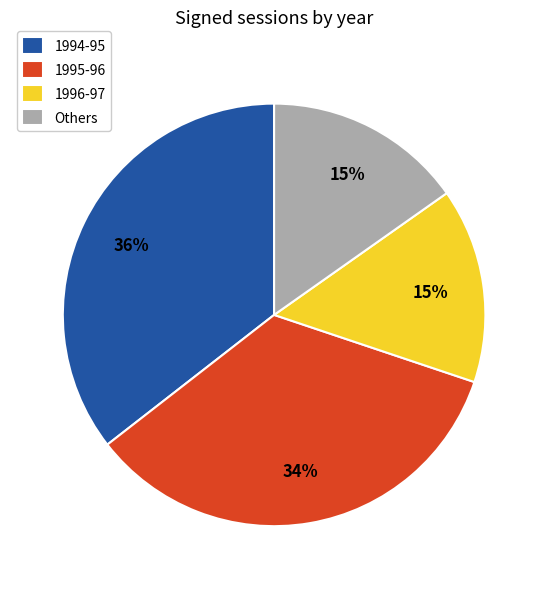

Between Others and 1994-95, which is larger?

1994-95